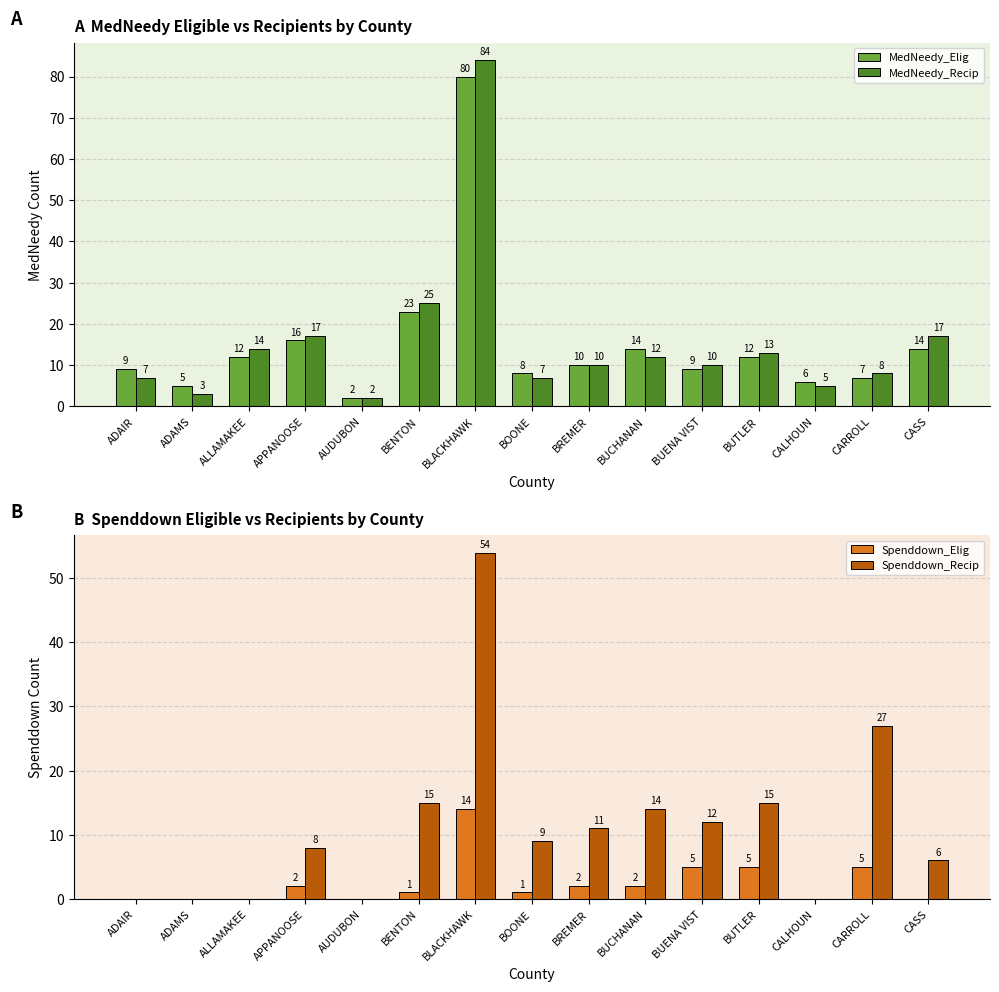

What is the label of the 14th bar from the right?

ADAMS